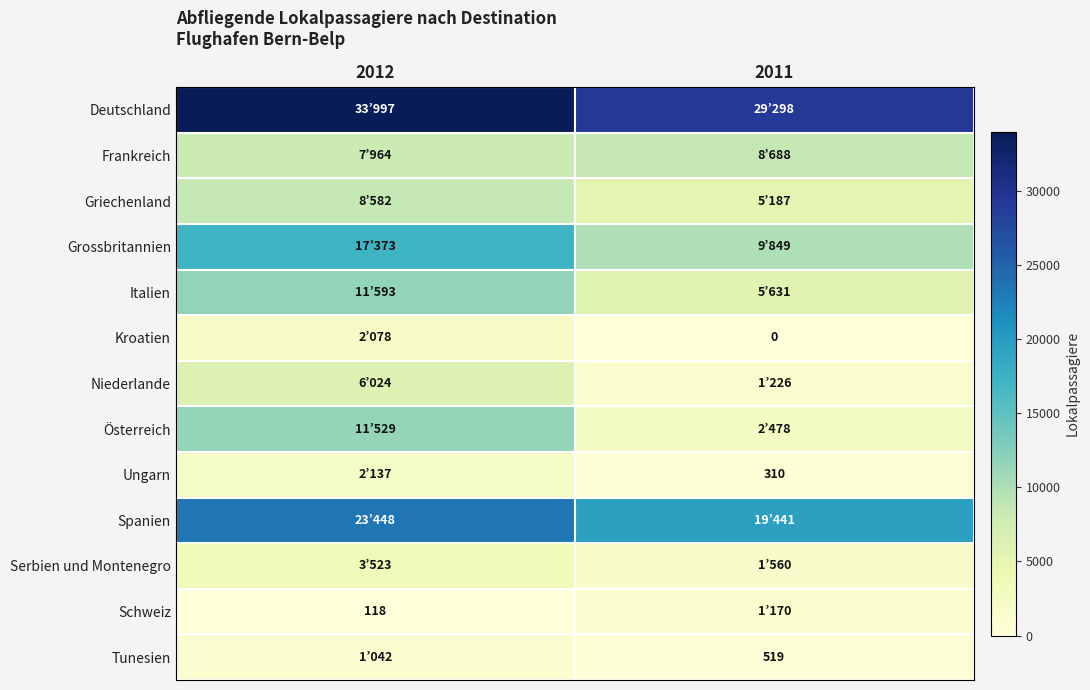

Count the number of categories in the chart.

2